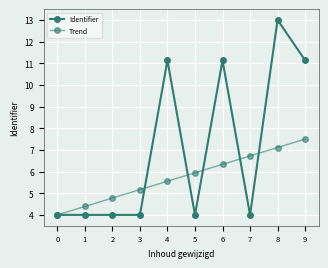

Is this an area chart (filled region under the line)?

No